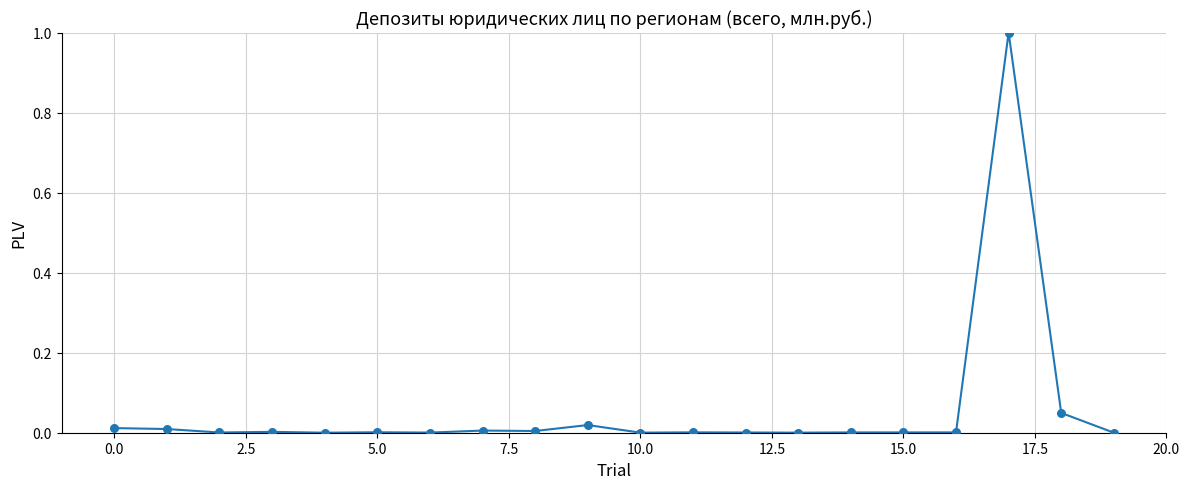

What is the difference between the maximum and minimum values?

1.0